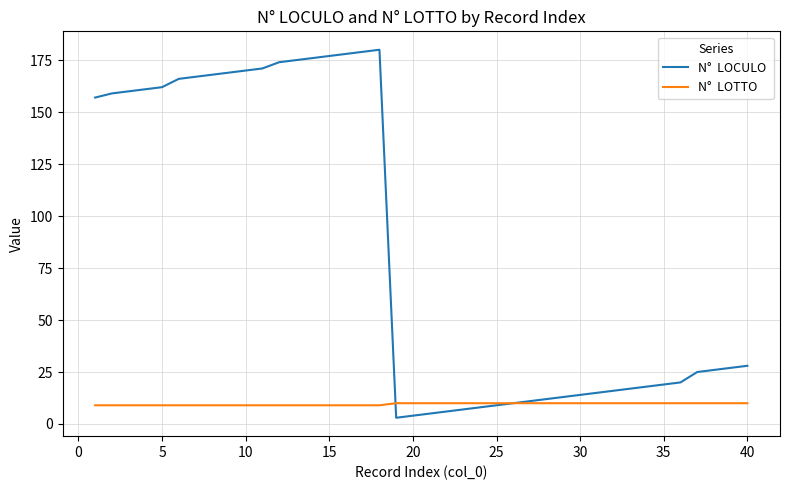

Does the chart have visible grid lines?

Yes